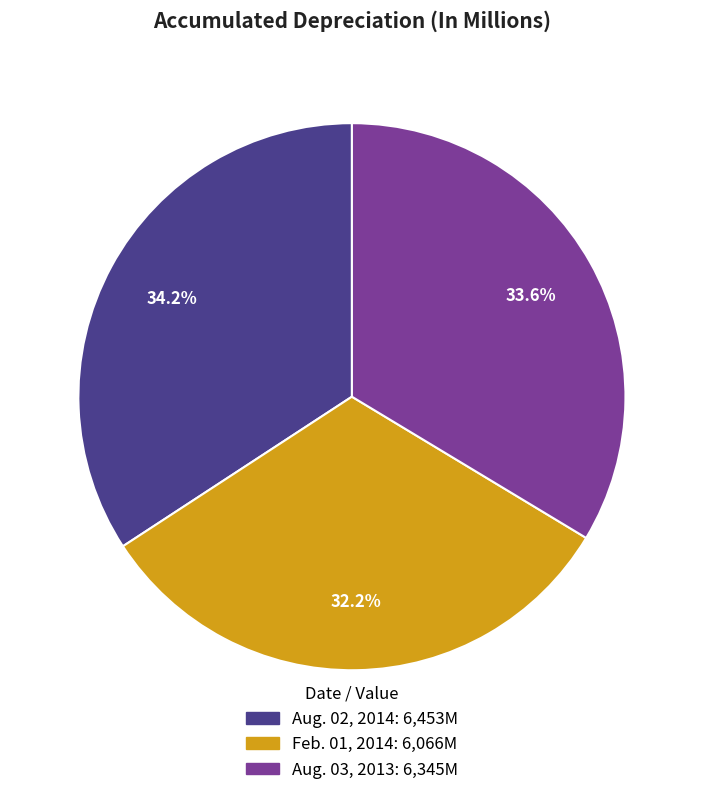

How much of the chart is everything except Feb. 01, 2014?

67.8%